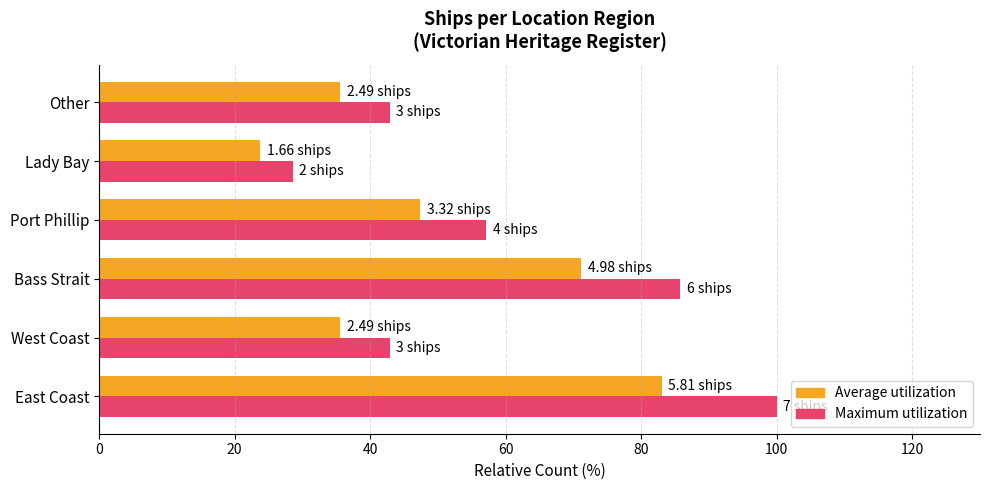

At East Coast, list the series in order from smallest to largest.

Average utilization, Maximum utilization